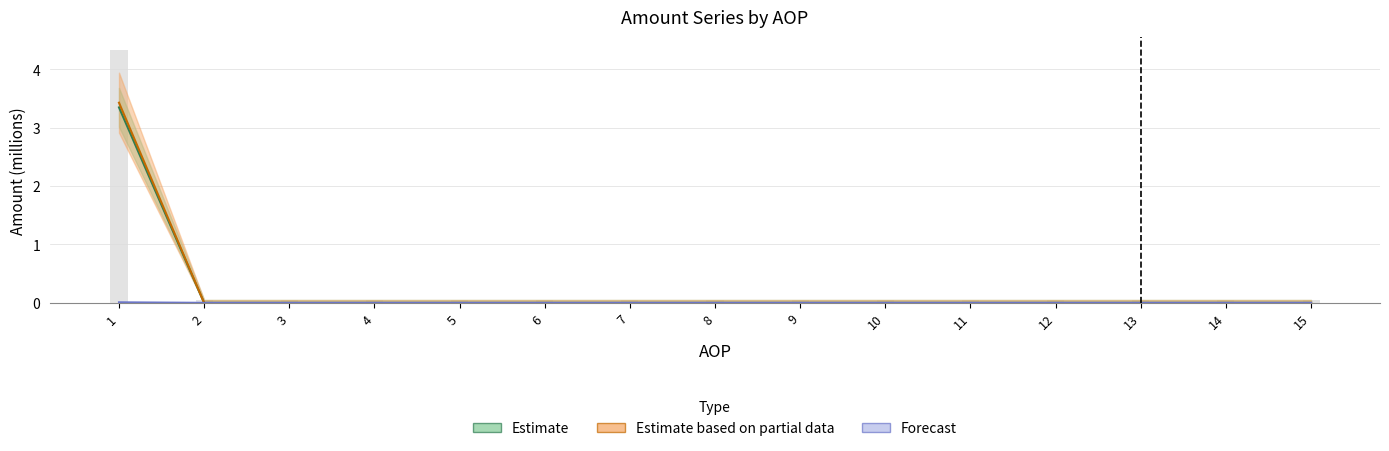

Reading right to left, list all the values displayed in this chart.

IZNOS01: 15=0.0	14=0.0	13=0.0	12=0.0	11=0.0	10=0.0	9=0.0	8=0.0	7=0.0	6=0.0	5=0.0	4=0.0	3=0.0	2=0.0	1=3.3
IZNOS02: 15=0.0	14=0.0	13=0.0	12=0.0	11=0.0	10=0.0	9=0.0	8=0.0	7=0.0	6=0.0	5=0.0	4=0.0	3=0.0	2=0.0	1=0.0
KONTRBR: 15=0.0	14=0.0	13=0.0	12=0.0	11=0.0	10=0.0	9=0.0	8=0.0	7=0.0	6=0.0	5=0.0	4=0.0	3=0.0	2=0.0	1=3.4